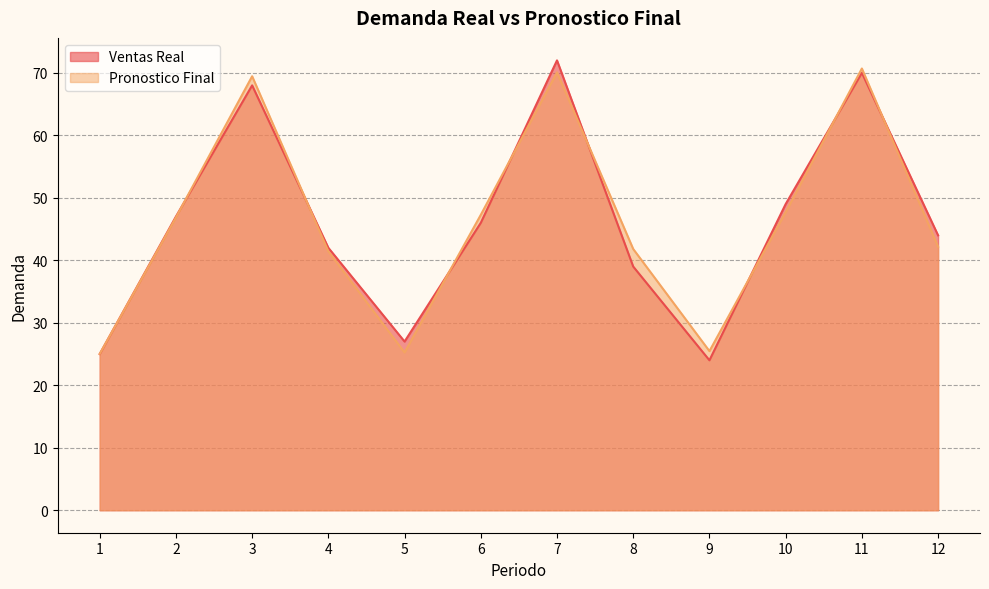

What is the difference between the maximum and minimum values in the Pronostico Final series?

45.7